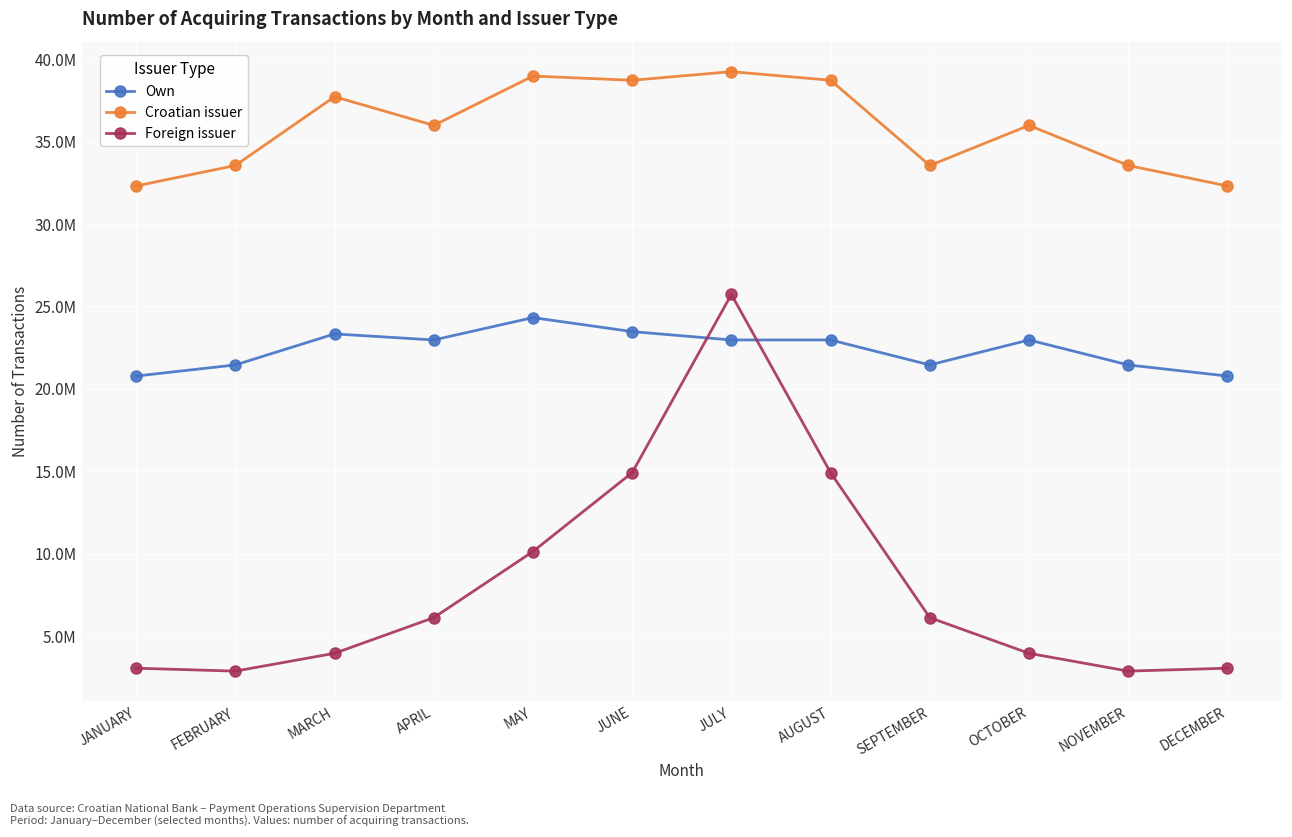

What is the difference between the Foreign issuer values at APRIL and OCTOBER?

2162810